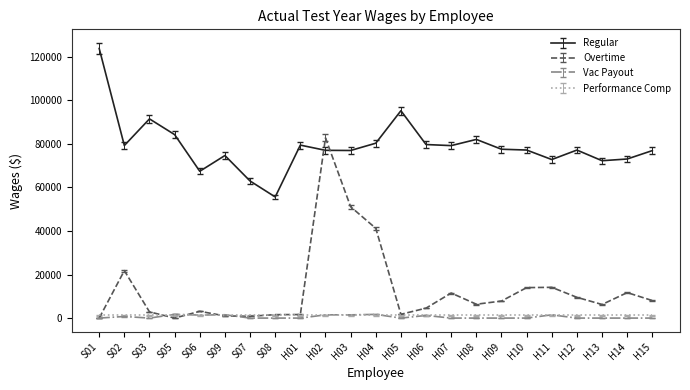

What is the difference between the highest and lowest values at H10?

77181.7